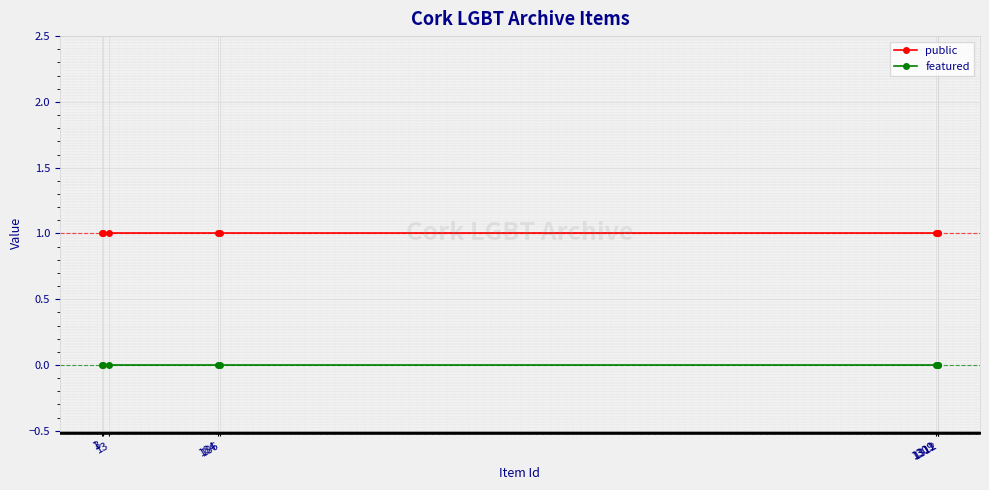

Rank the series by their average value, from highest to lowest.

public, featured